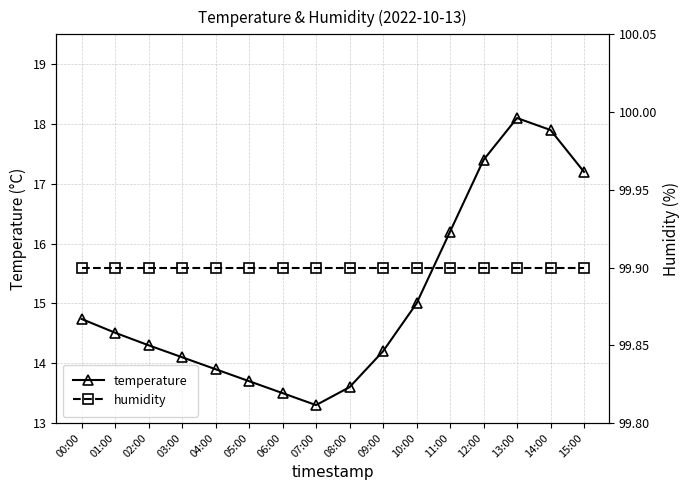

What is the maximum value for humidity?

99.9